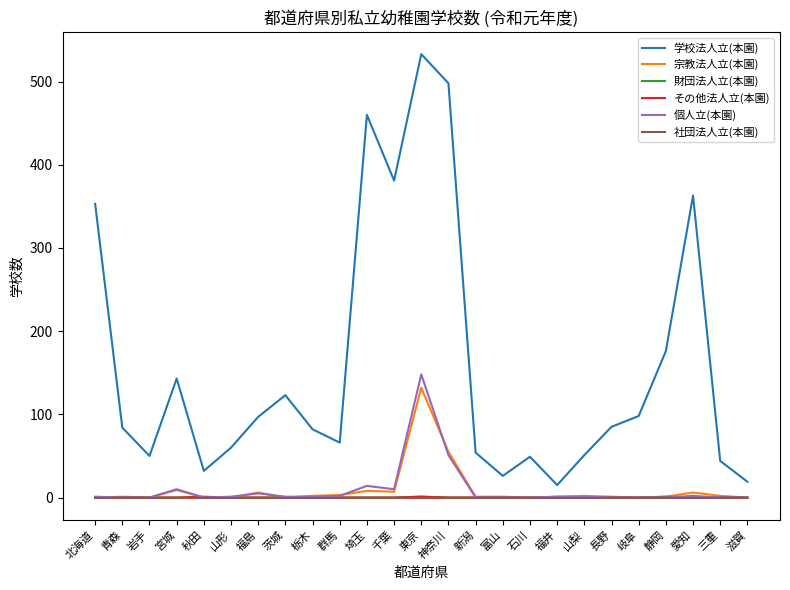

True or false: 社団法人立(本園) and 学校法人立(本園) cross at least once.

False